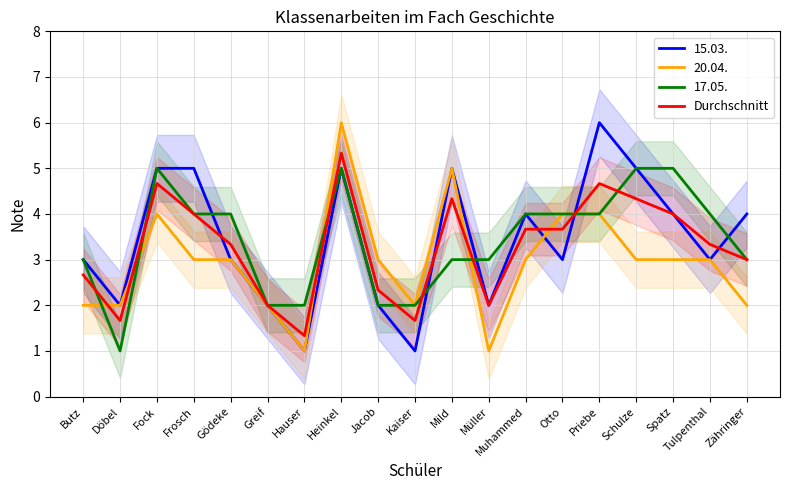

Is it true that the value at Jacob is 2.3?

True